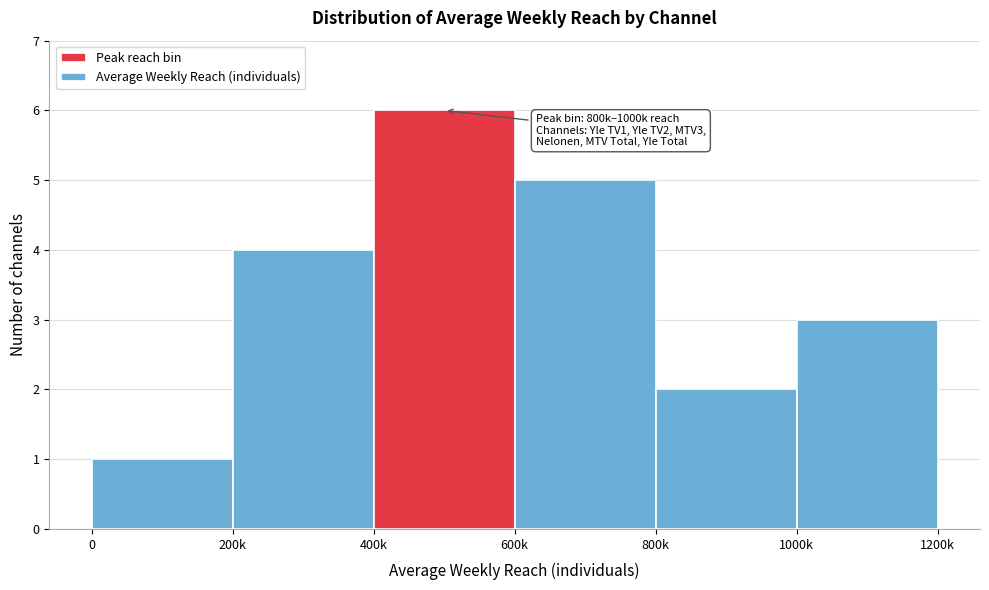

Reading left to right, list all the values displayed in this chart.

1	4	6	5	2	3